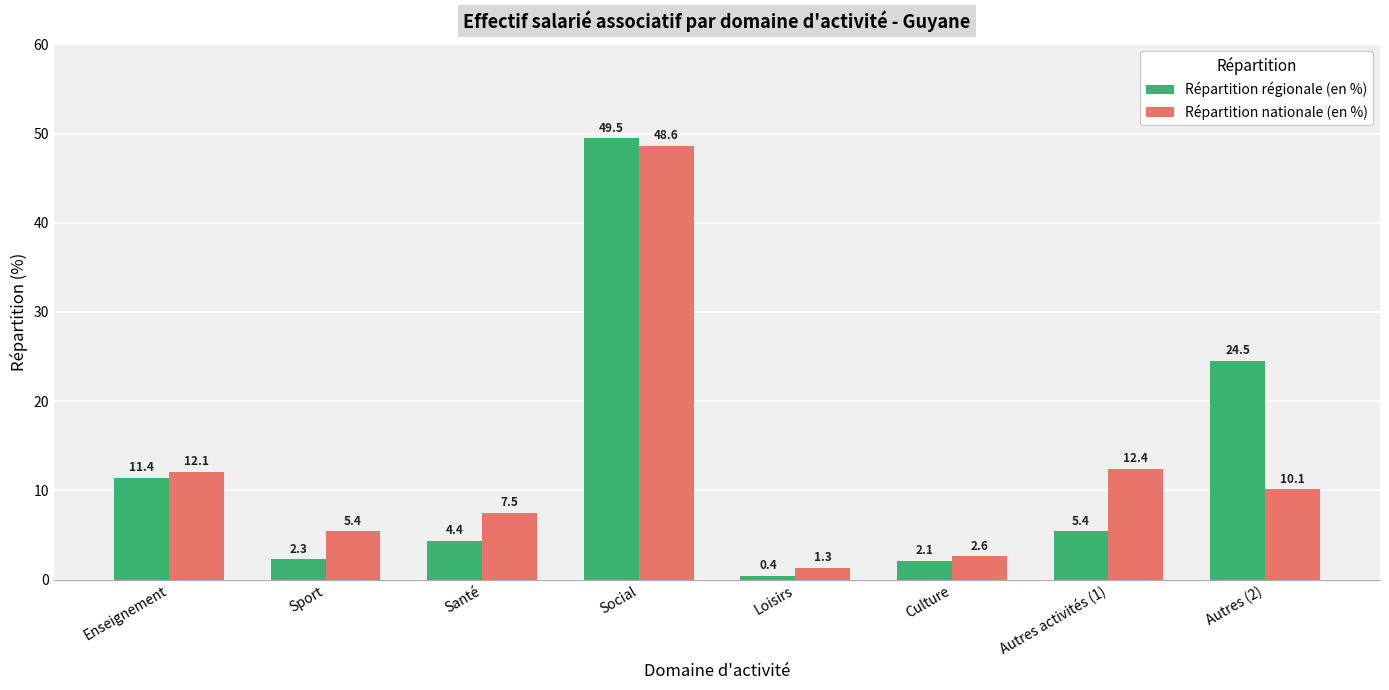

What is the greatest value displayed?

49.5